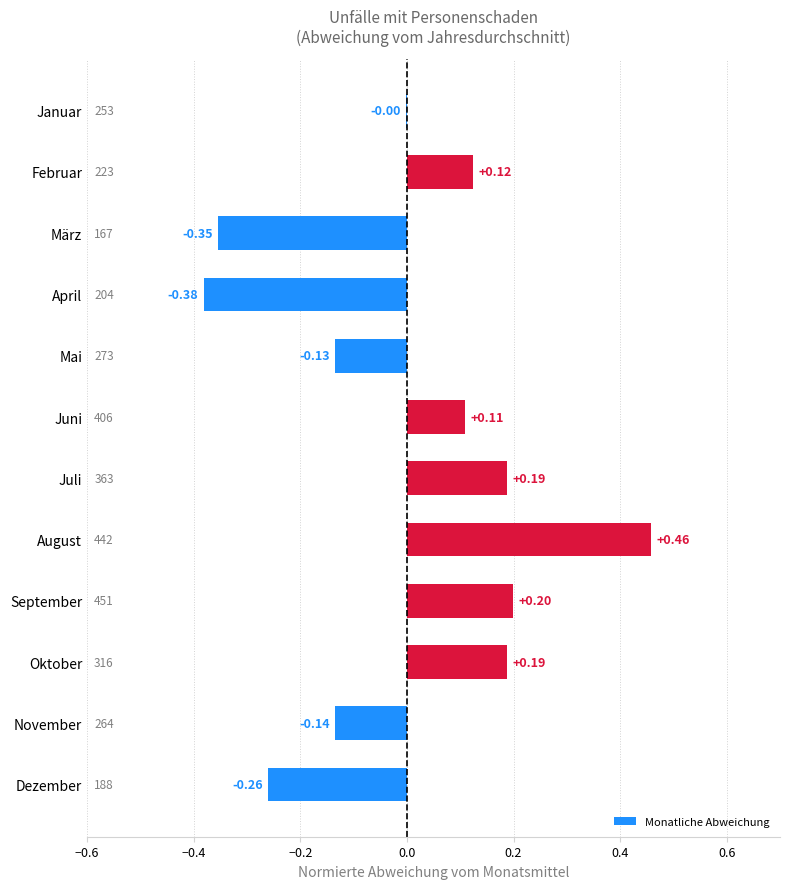

Between Juni and Juli, which is larger?

Juli